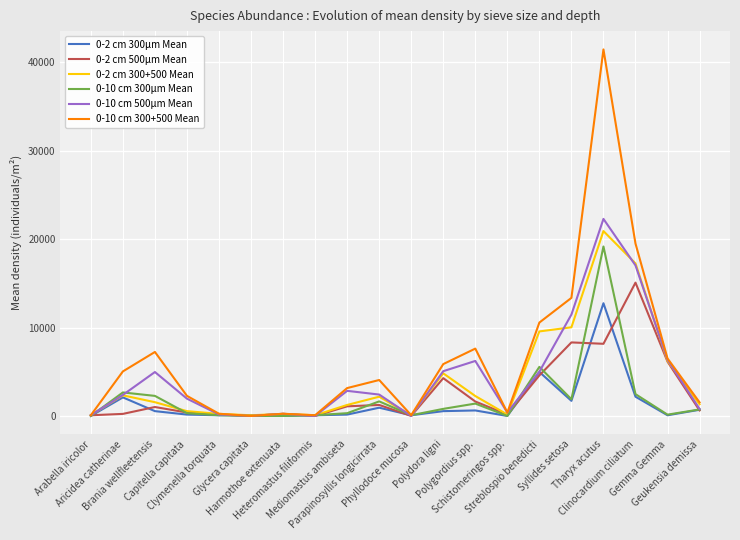

What is the label of the 9th point from the left?

Mediomastus ambiseta